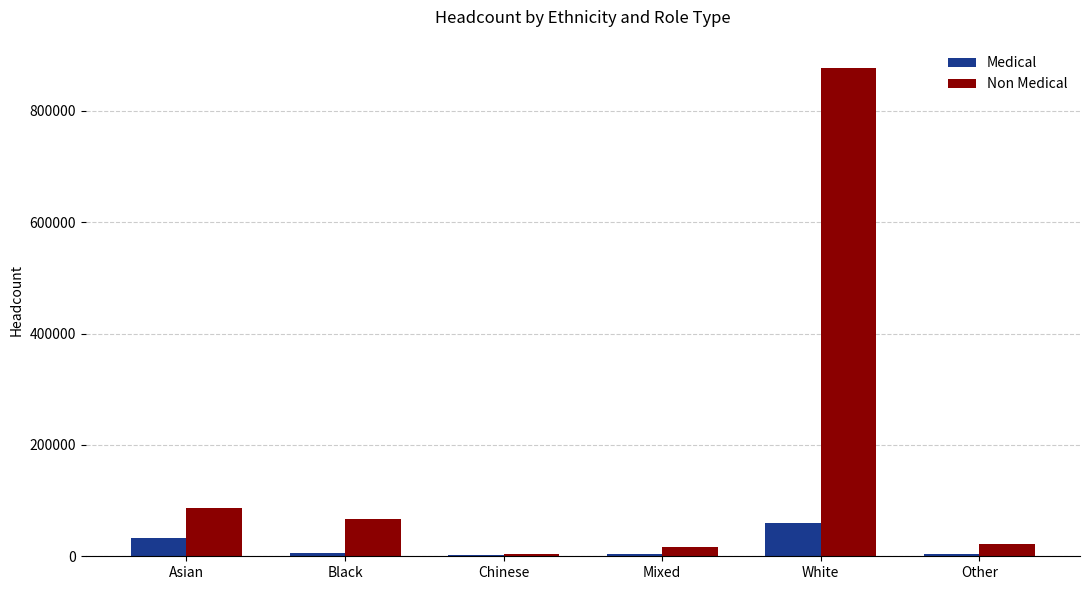

The Non Medical series shows 55261 at Asian. True or false?

False